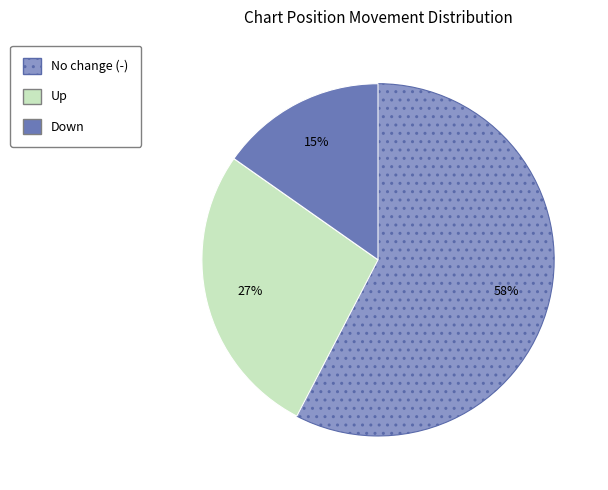

Is there any slice that represents more than half of the pie?

Yes